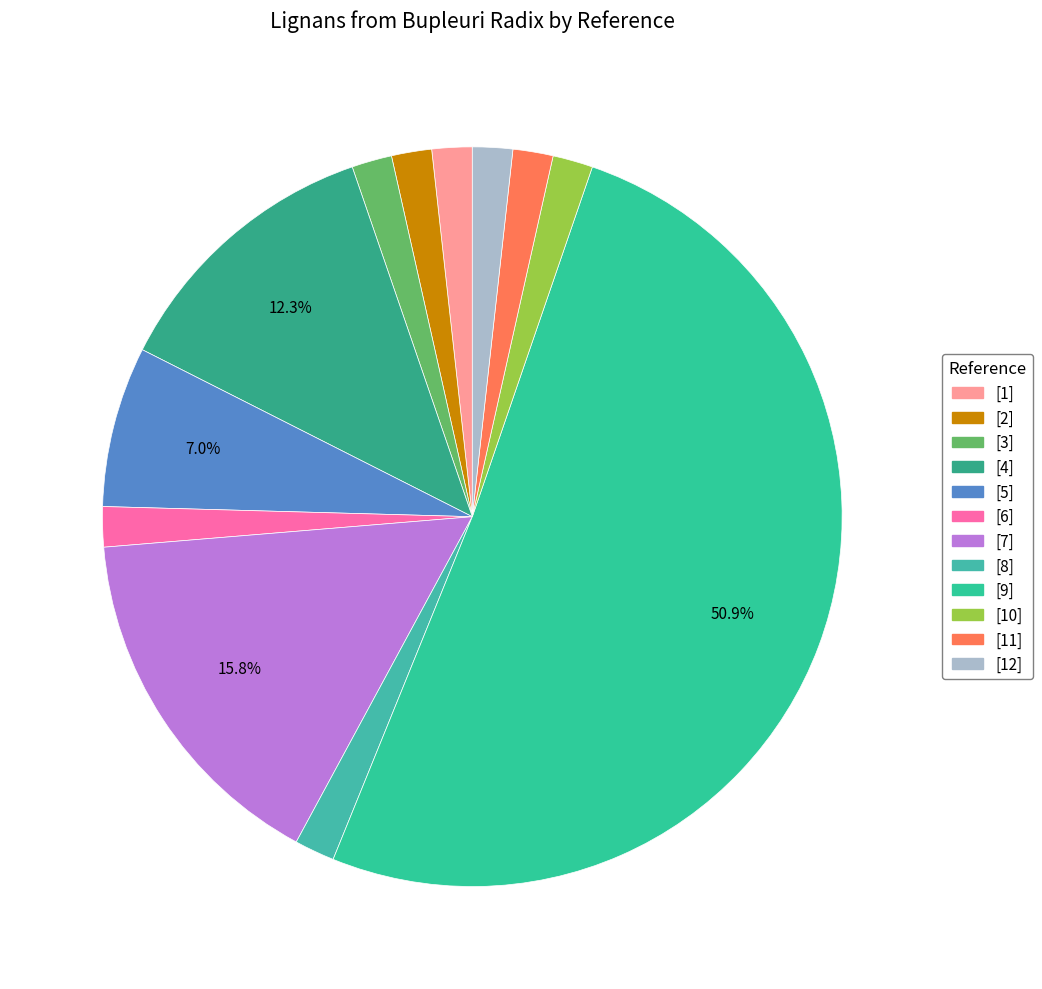

The [1] slice represents 1% of the pie. True or false?

False